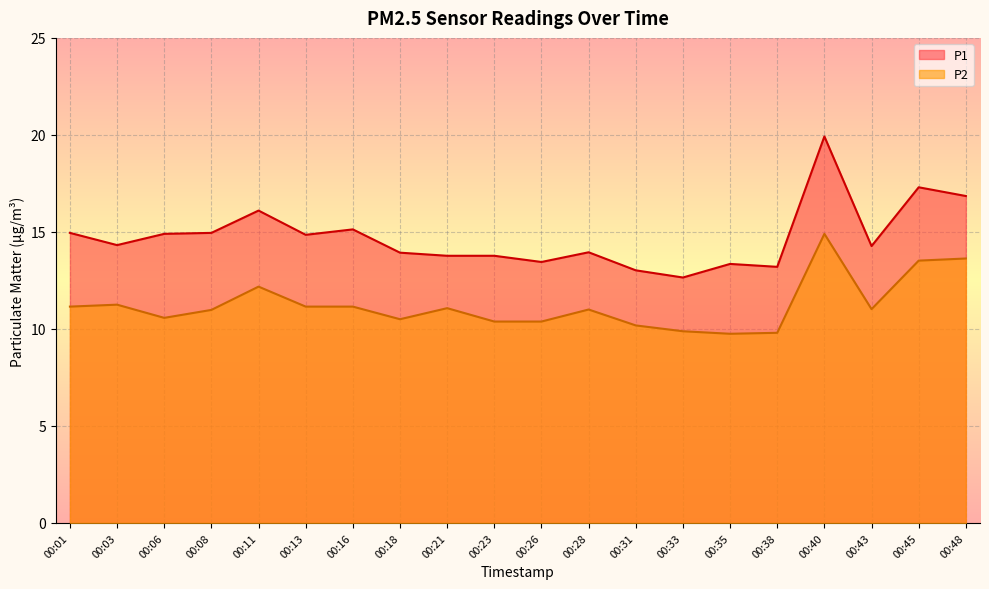

List the series in order of their peak value, highest first.

P1, P2